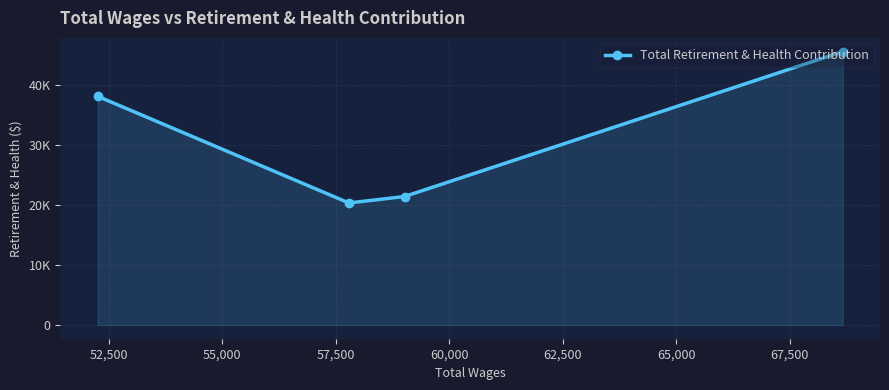

How many series are shown in this chart?

1